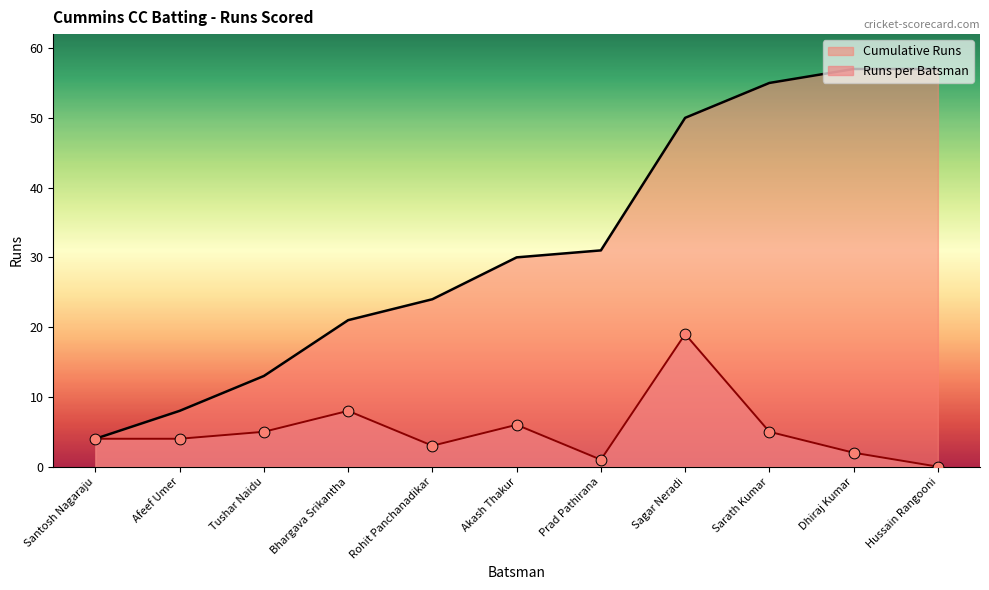

Which series reaches the maximum Y coordinate?

Cumulative Runs